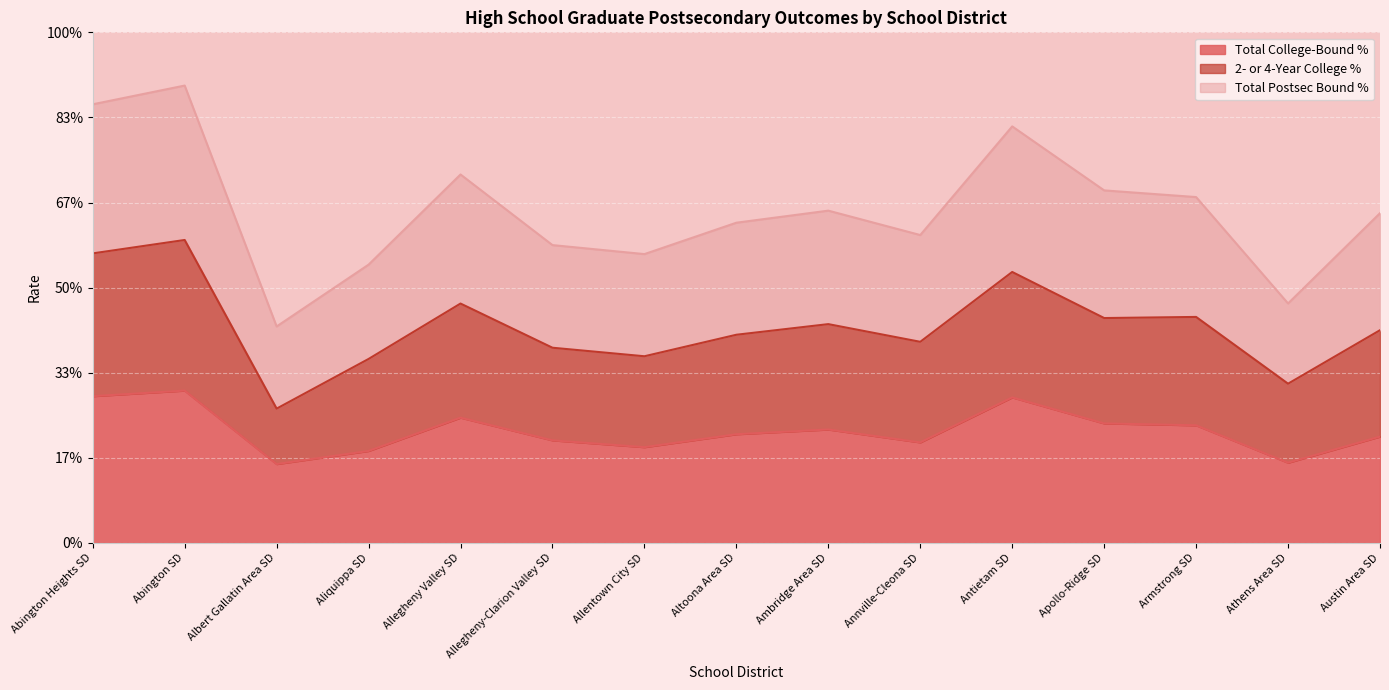

Which series has the largest total across all categories?

Total Postsec Bound %